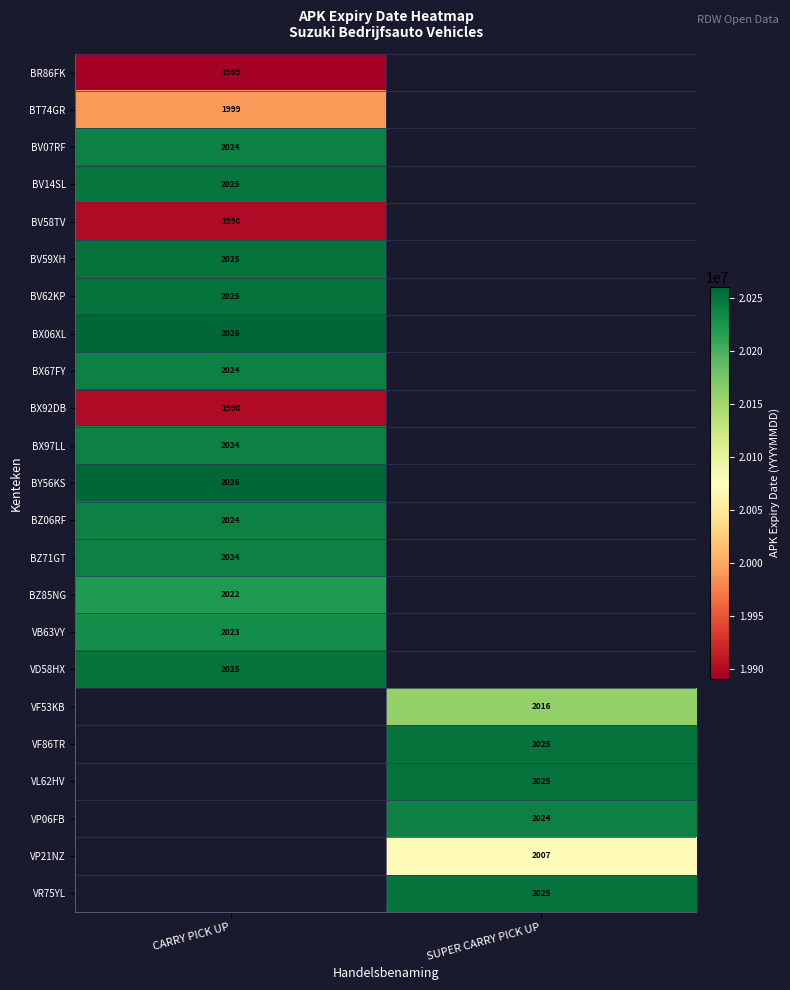

The BX97LL series shows 3163 at CARRY PICK UP. True or false?

False